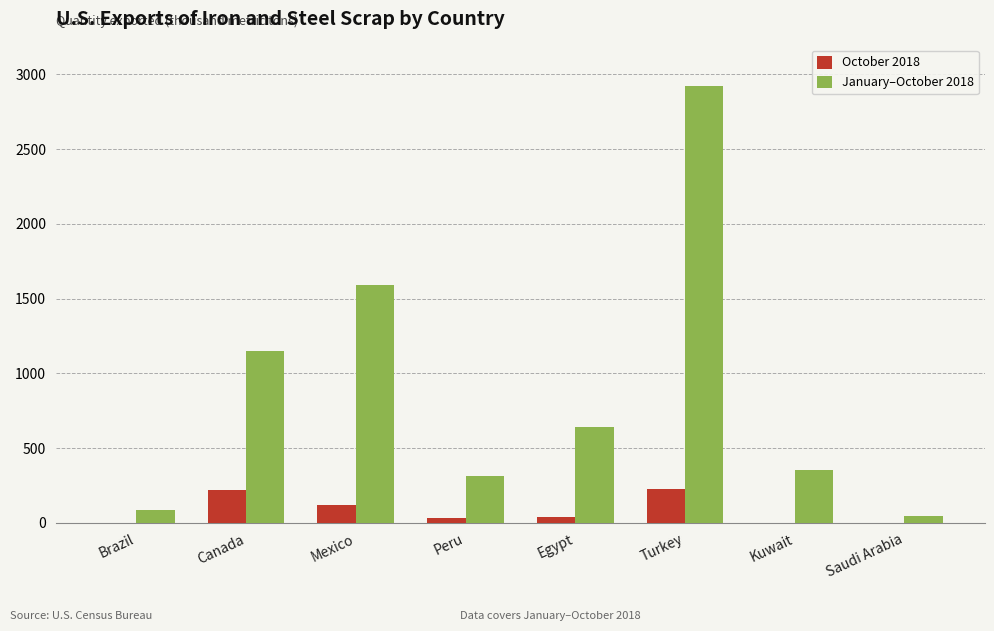

Read the October 2018 value at Egypt, to the nearest 50.

50